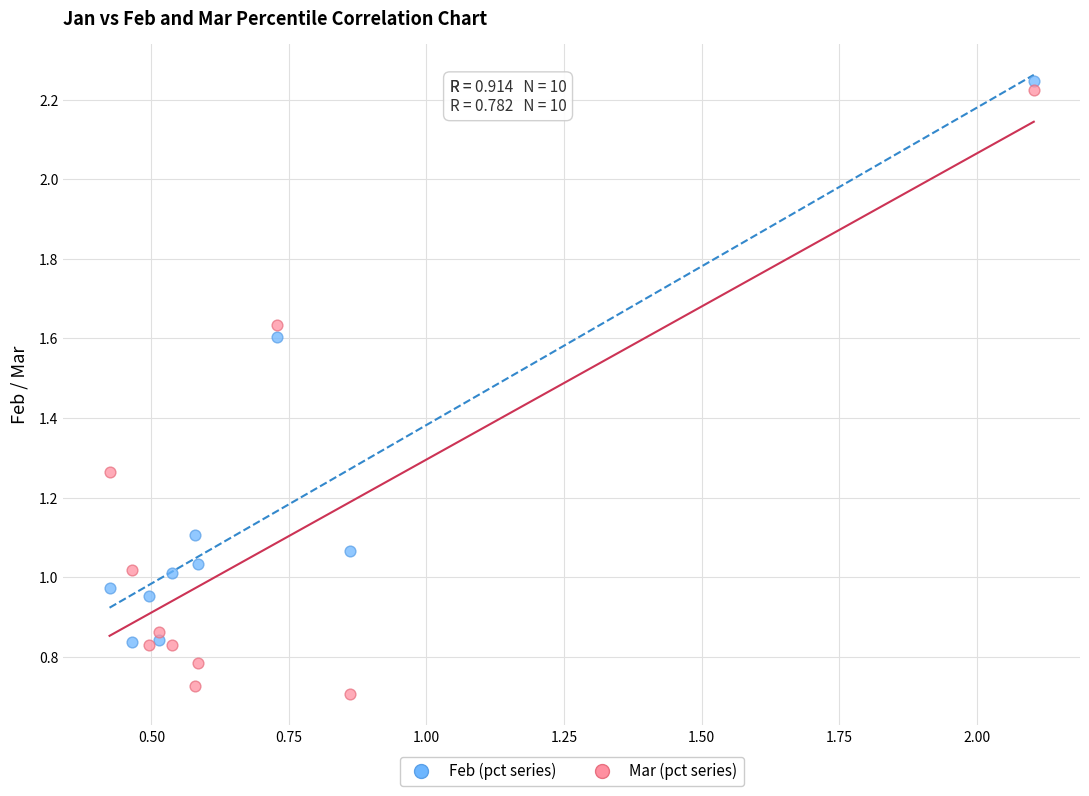

Which series reaches the minimum Y coordinate?

Mar (pct series)